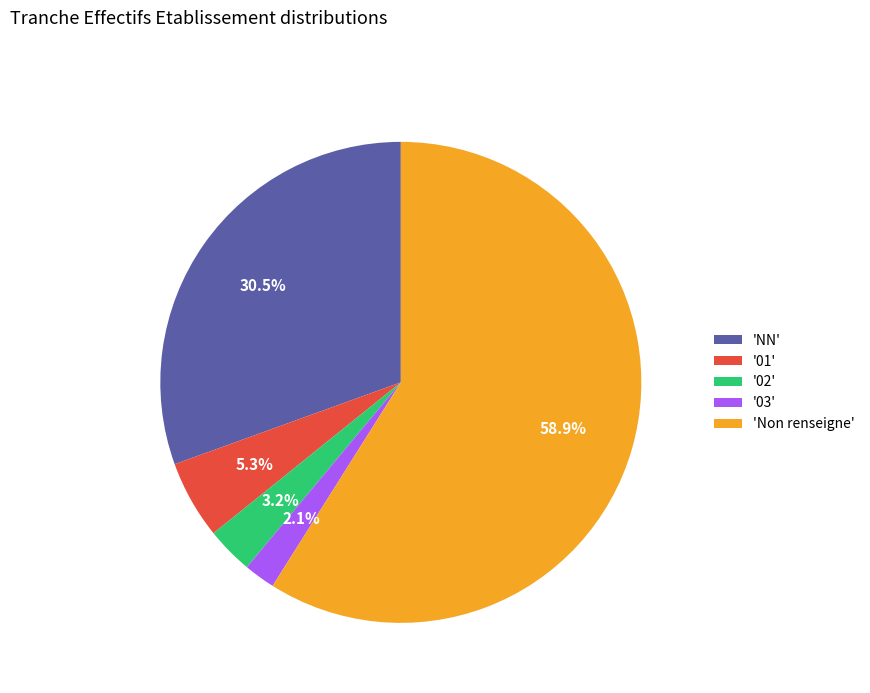

What is the total percentage of '01' and 'Non renseigne'?

64.2%